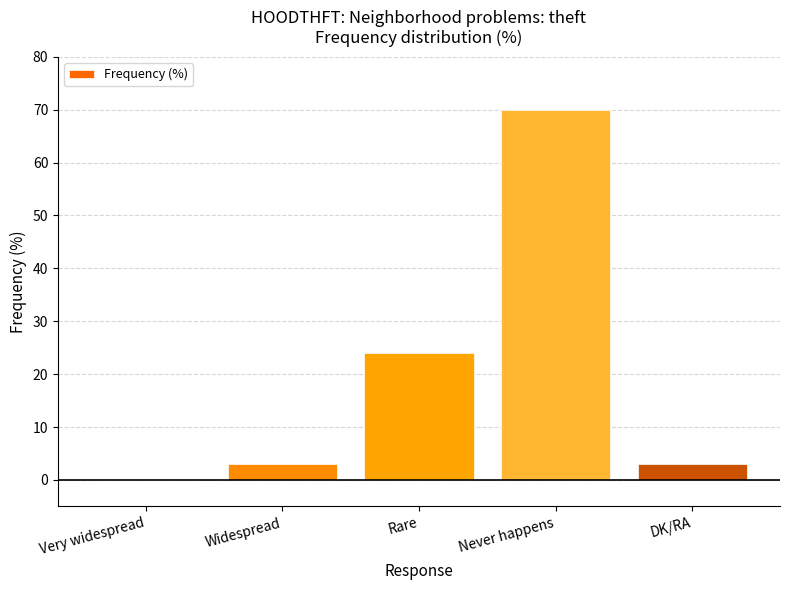

Is it true that the value at Never happens is 70?

True